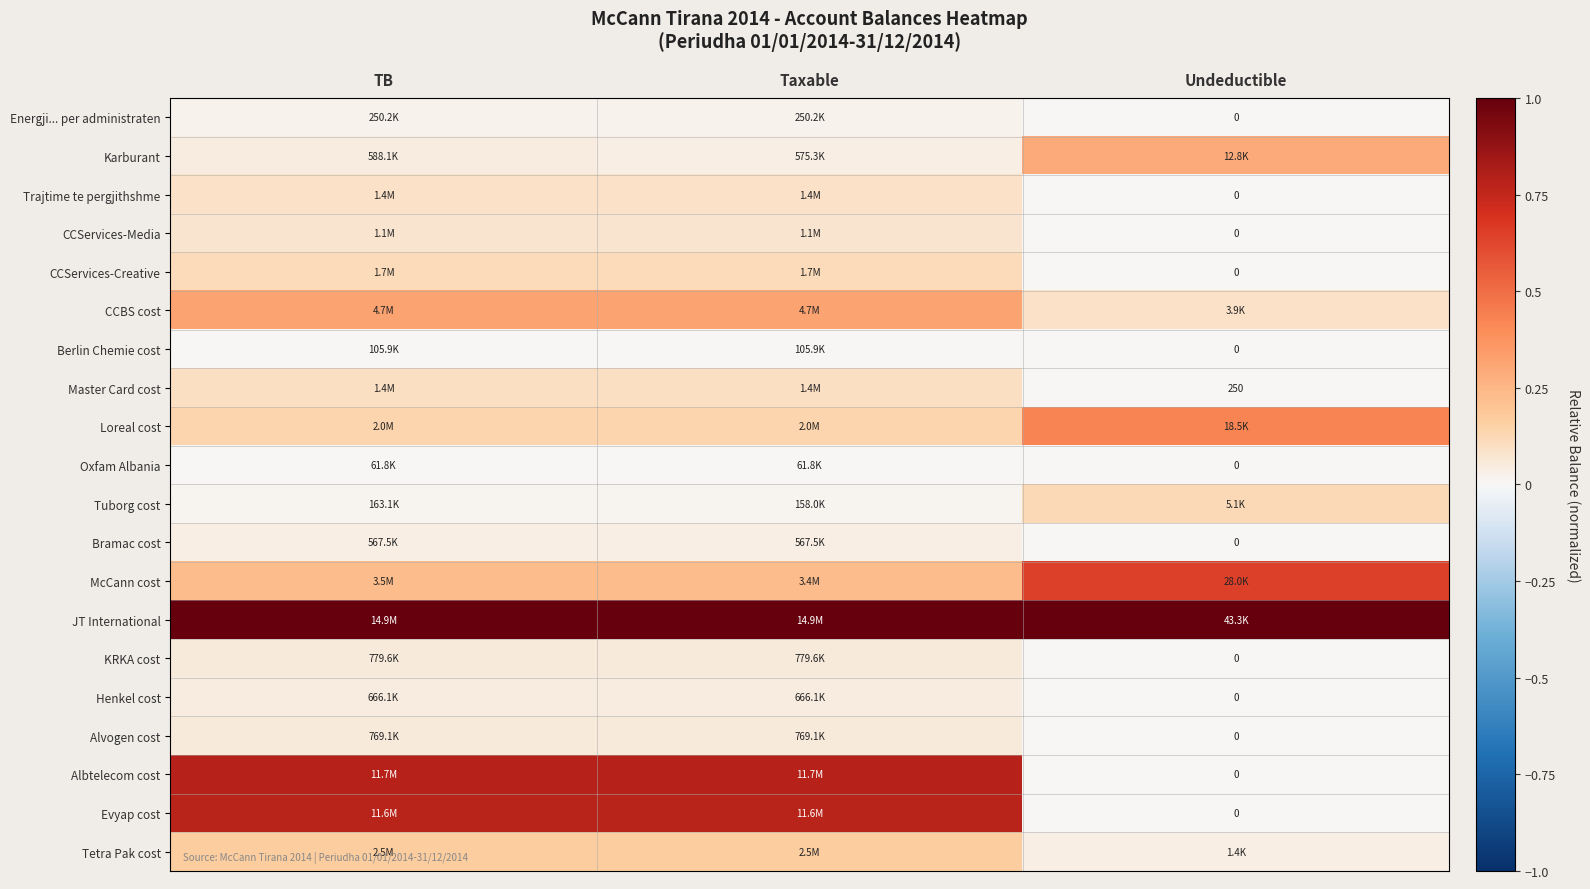

Is the value of CCServices-Media at Undeductible greater than the value of Trajtime te pergjithshme at Undeductible?

No